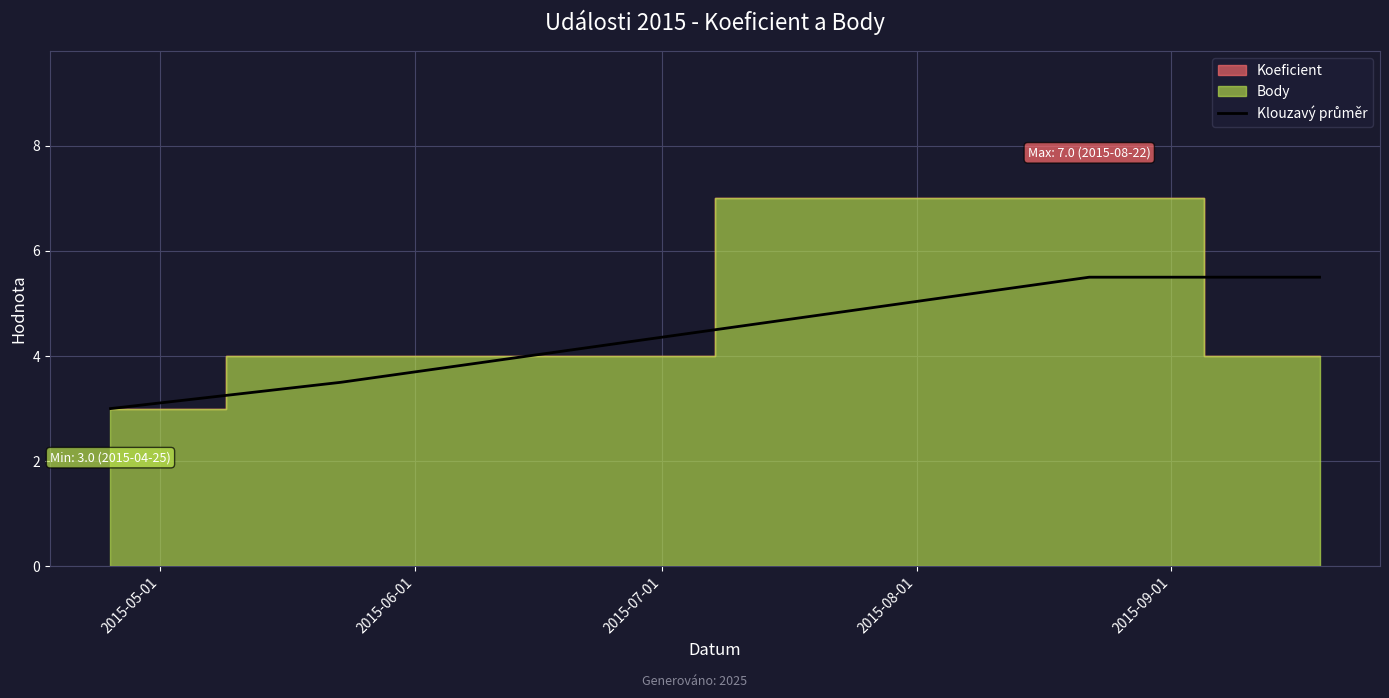

What is the sum of all values?

17.5